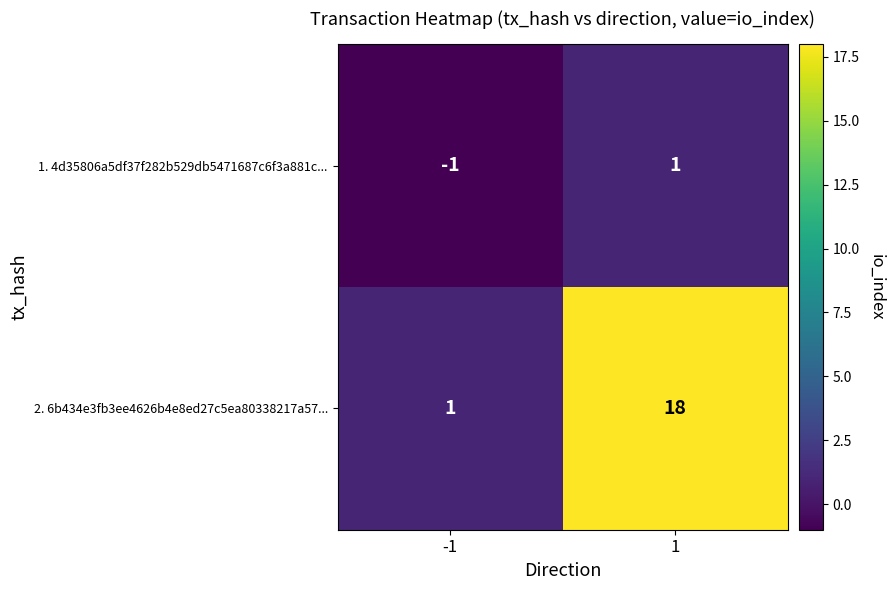

Rank the series by their average value, from lowest to highest.

1. 4d35806a5df37f282b529db5471687c6f3a881c..., 2. 6b434e3fb3ee4626b4e8ed27c5ea80338217a57...